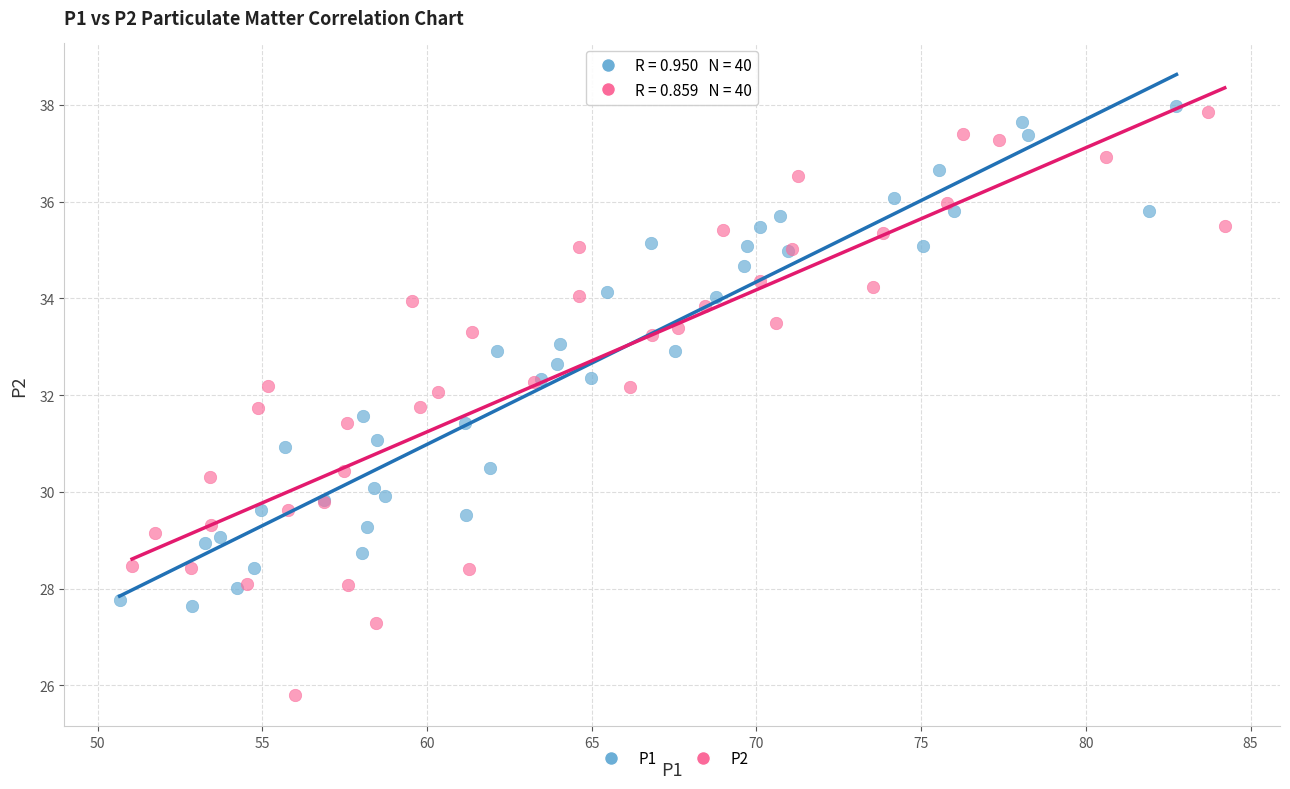

Which series contains the highest Y value?

P1